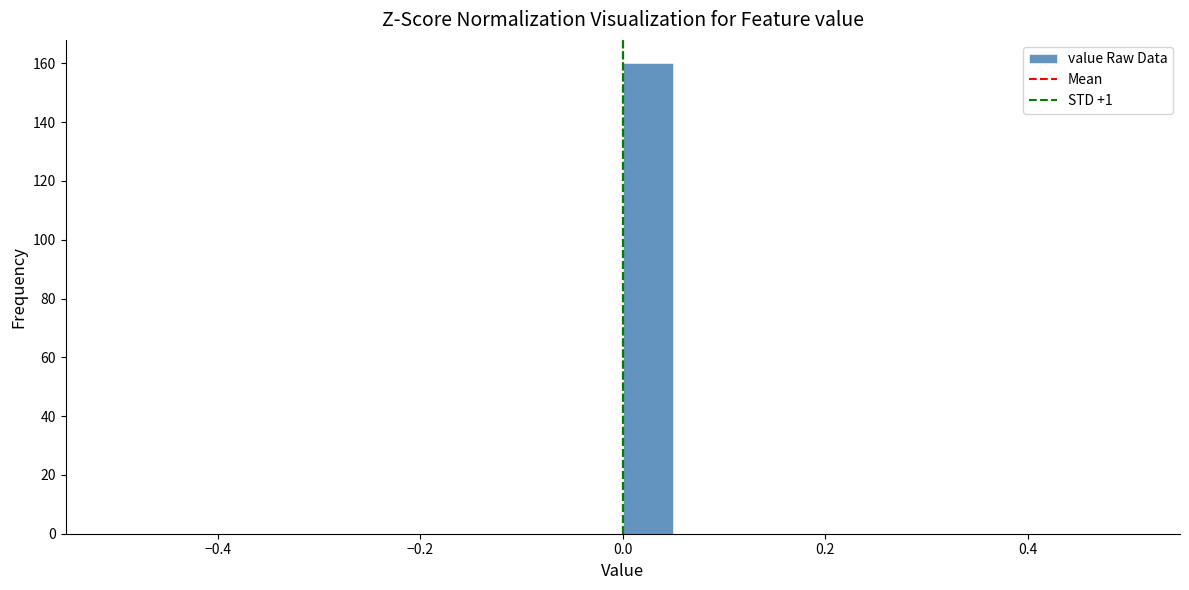

Around what value on the x-axis is the tallest bar? Give the approximate position of its centre, as read against the axis.

0.02